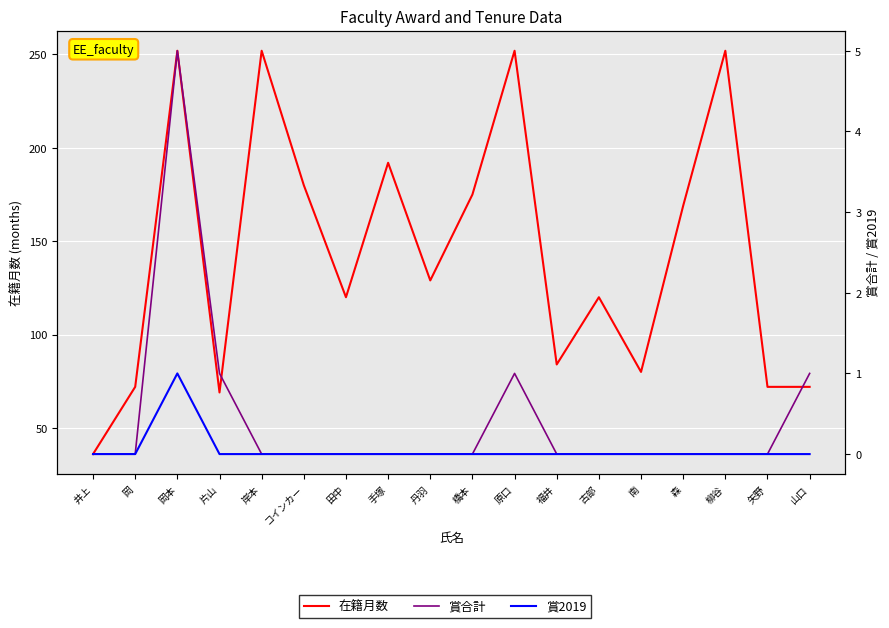

What is the average value of the 在籍月数 series?

143